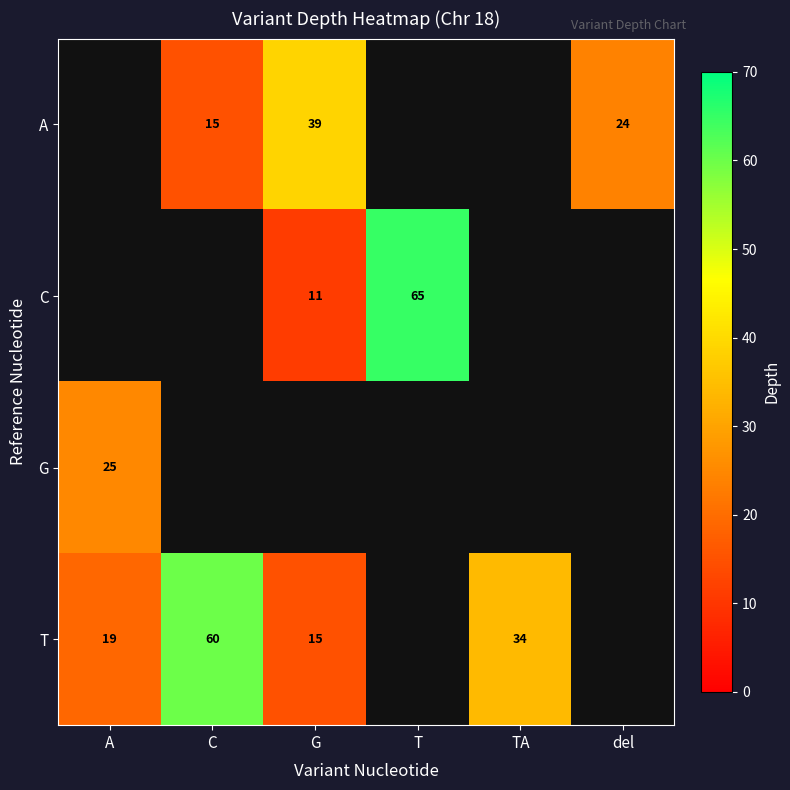

Between A and T, which is larger?

T